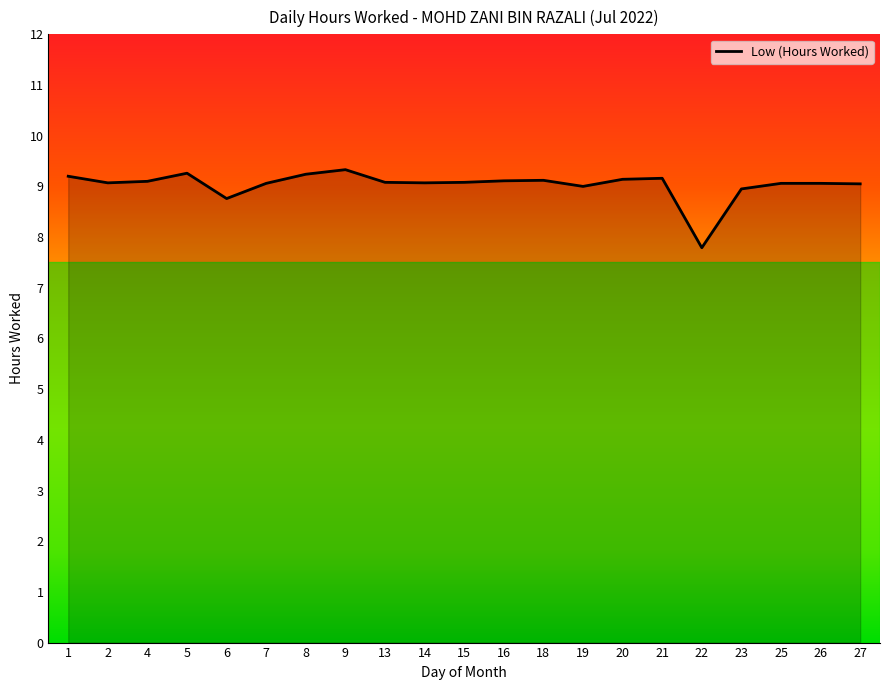

At which label does the data first exceed 9?

1